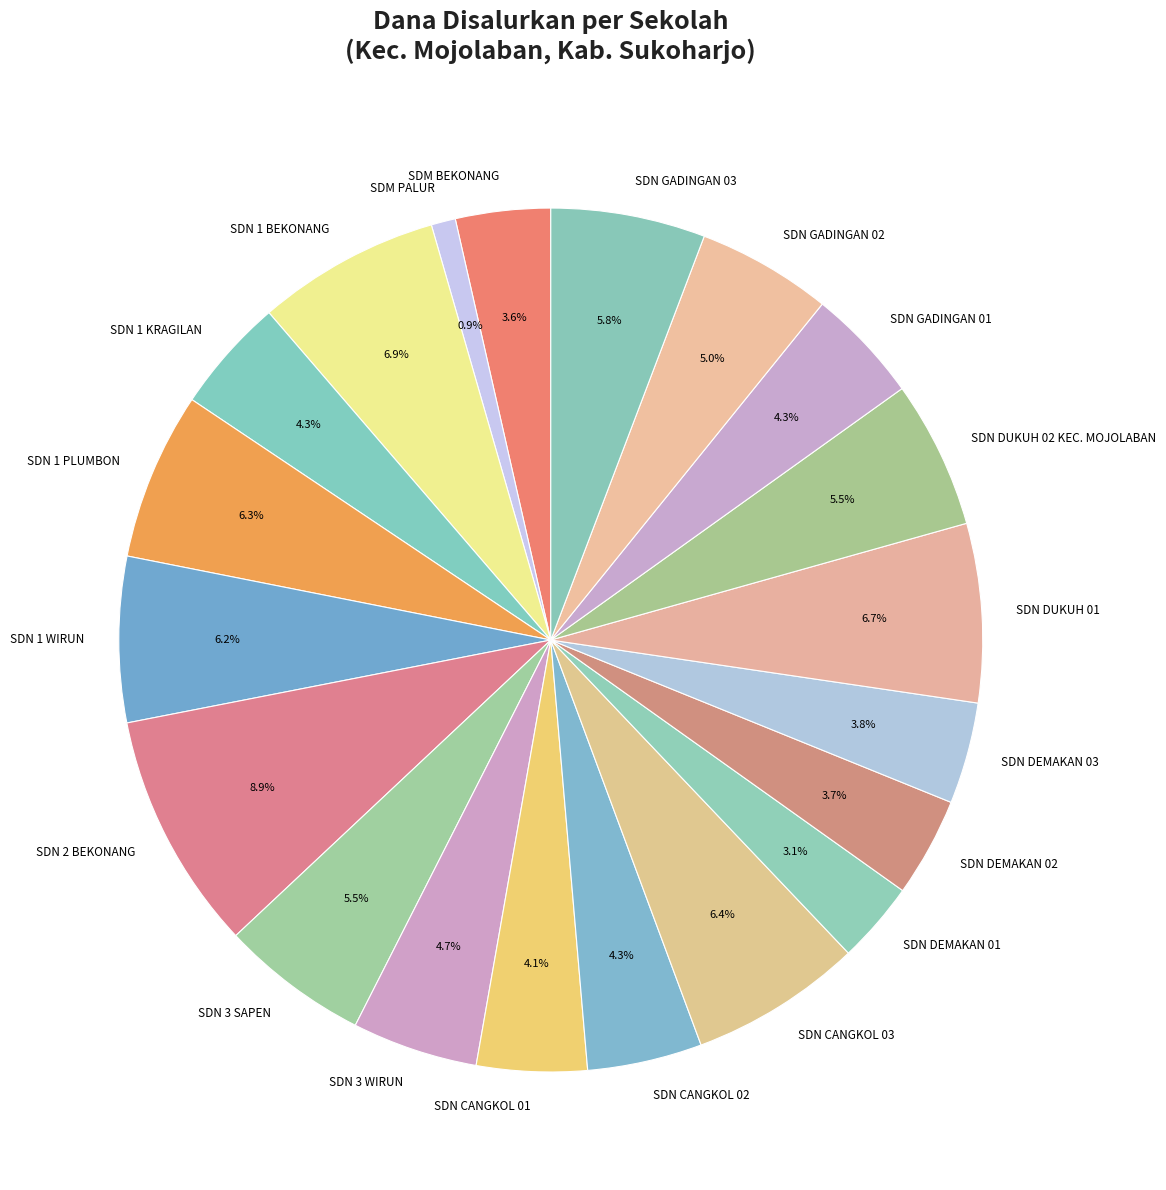

What is the smallest slice in the pie chart?

SDM PALUR